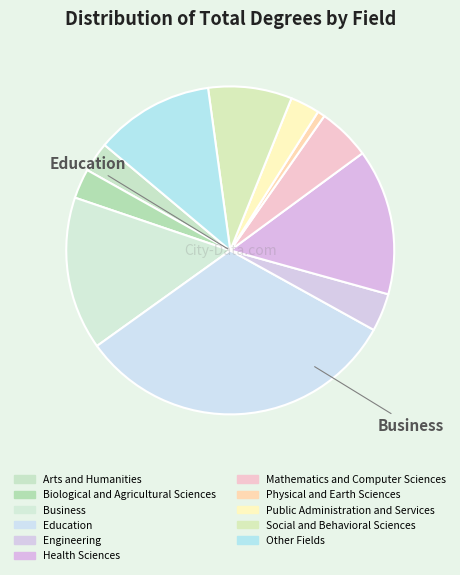

To the nearest percent, what percentage of the pie is Public Administration and Services?

3%